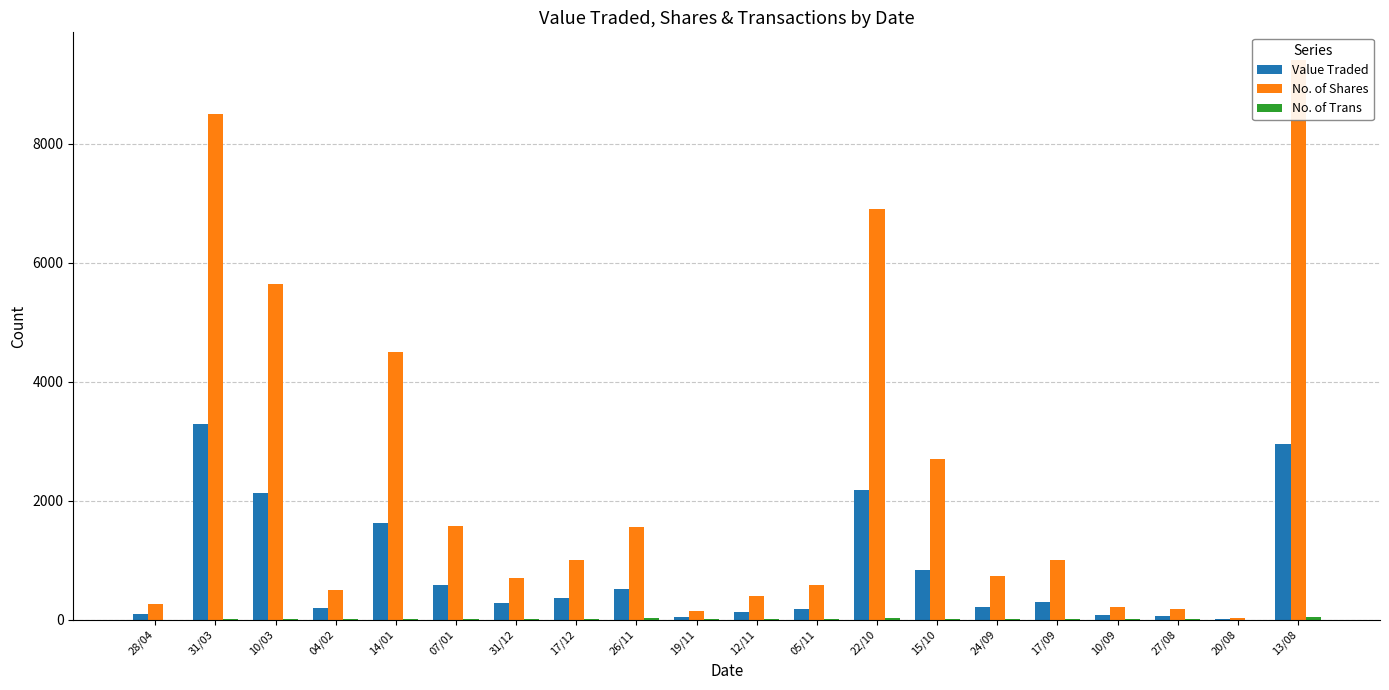

What is the spread (max minus min) of values at 05/11?

571